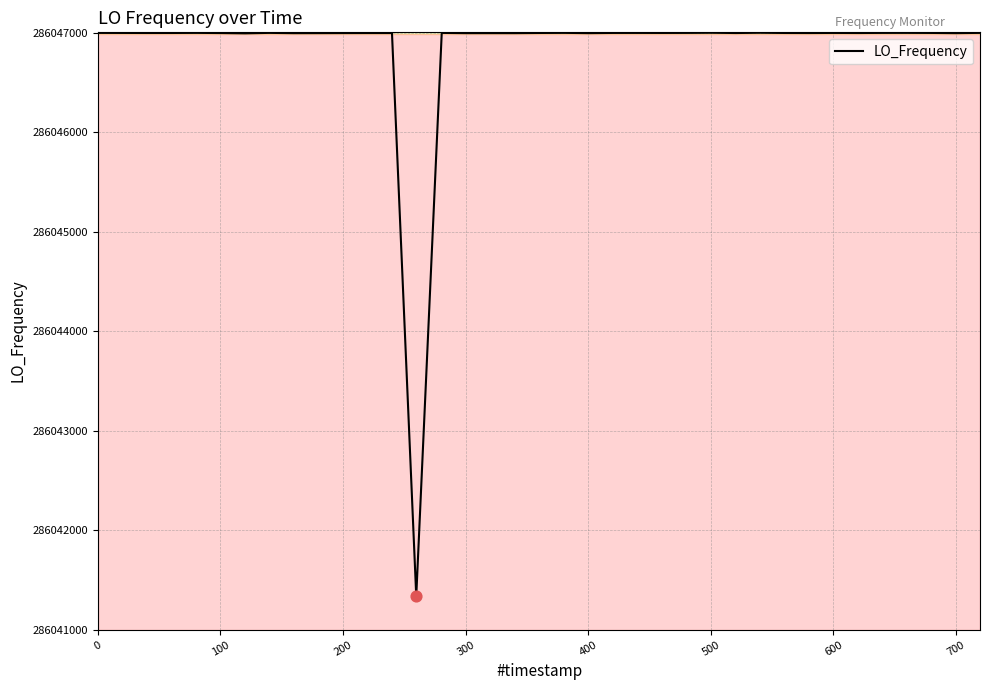

What is the minimum value shown in the chart?

286041337.4